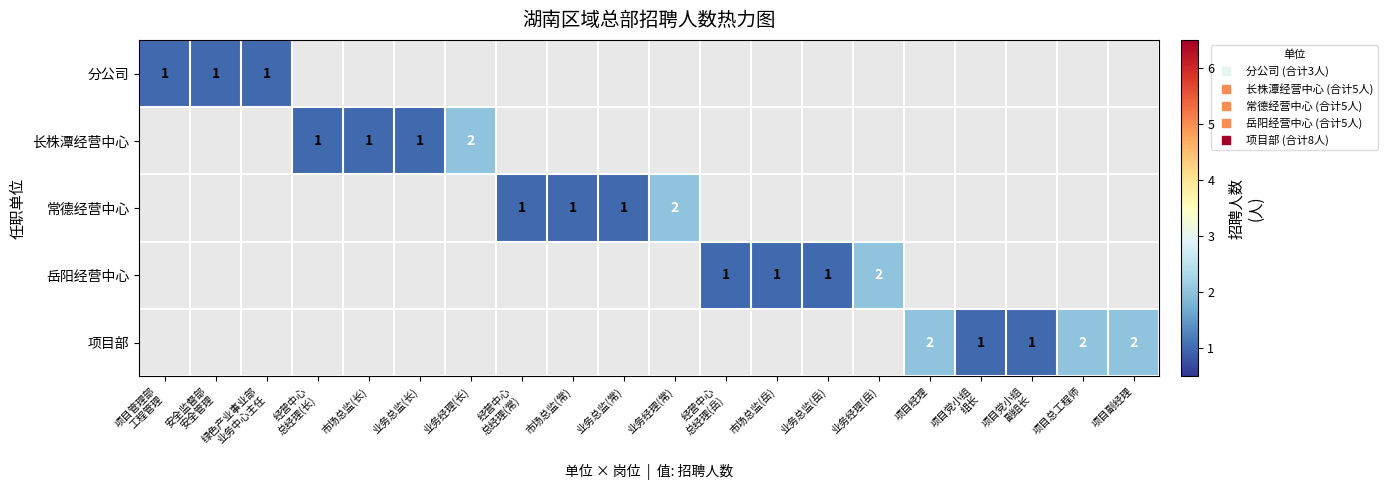

How many values in 分公司 are above zero?

3